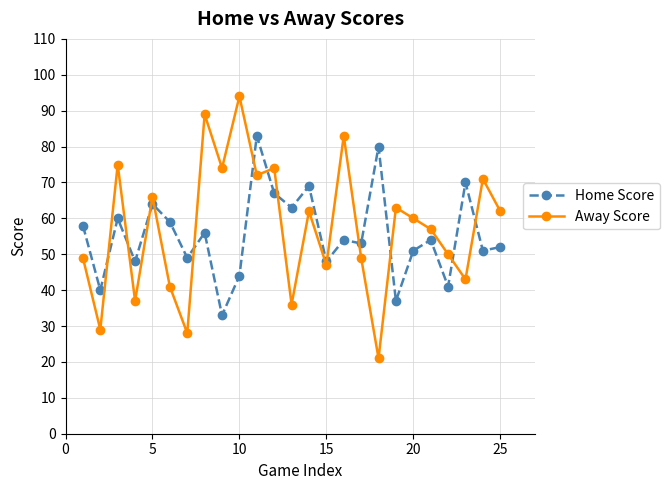

What is the maximum value for Away Score?

94